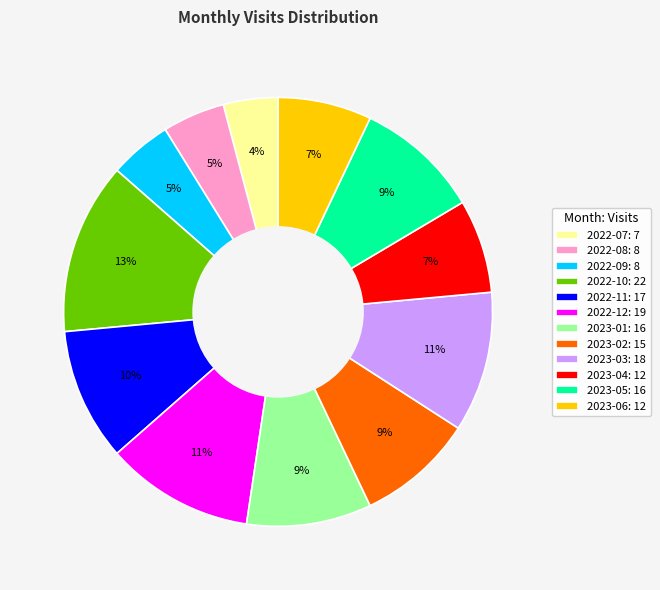

Between 2023-03 and 2022-10, which is larger?

2022-10